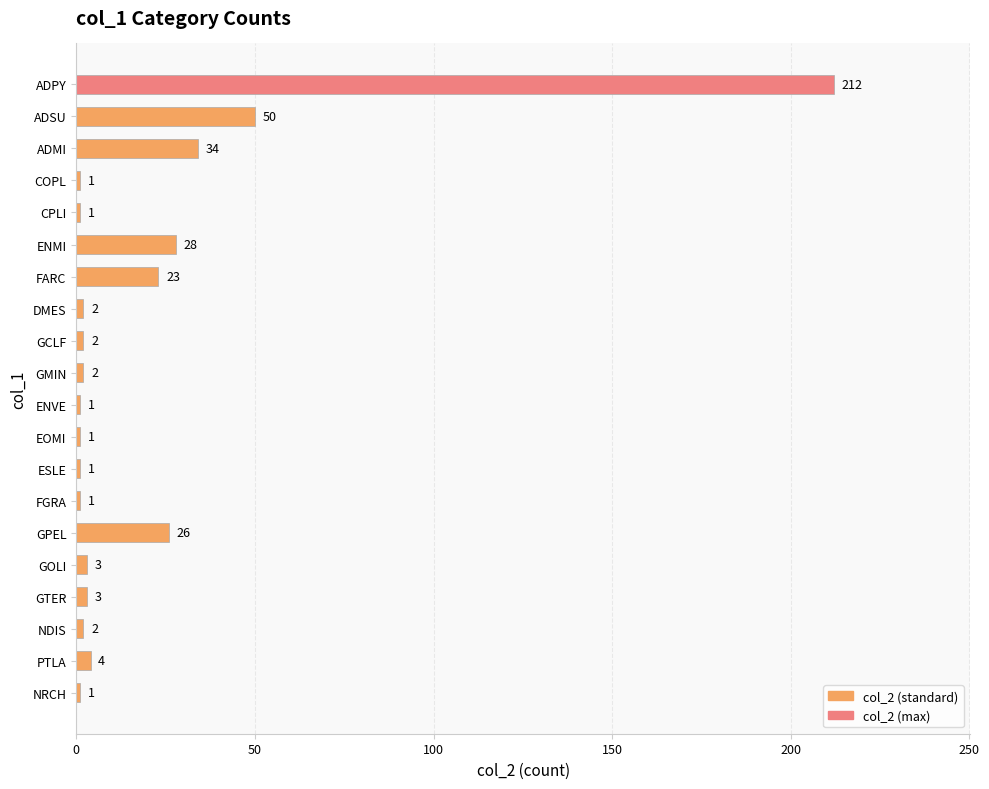

Reading top to bottom, what are all the values shown in this chart?

ADPY=212	ADSU=50	ADMI=34	COPL=1	CPLI=1	ENMI=28	FARC=23	DMES=2	GCLF=2	GMIN=2	ENVE=1	EOMI=1	ESLE=1	FGRA=1	GPEL=26	GOLI=3	GTER=3	NDIS=2	PTLA=4	NRCH=1